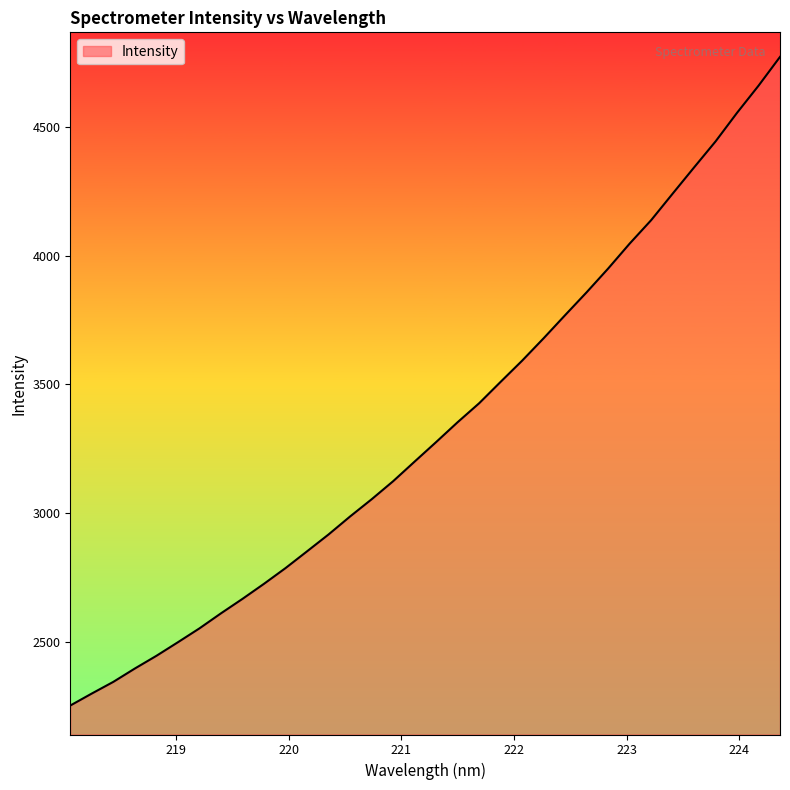

What is the difference between the maximum and minimum values?

2520.9